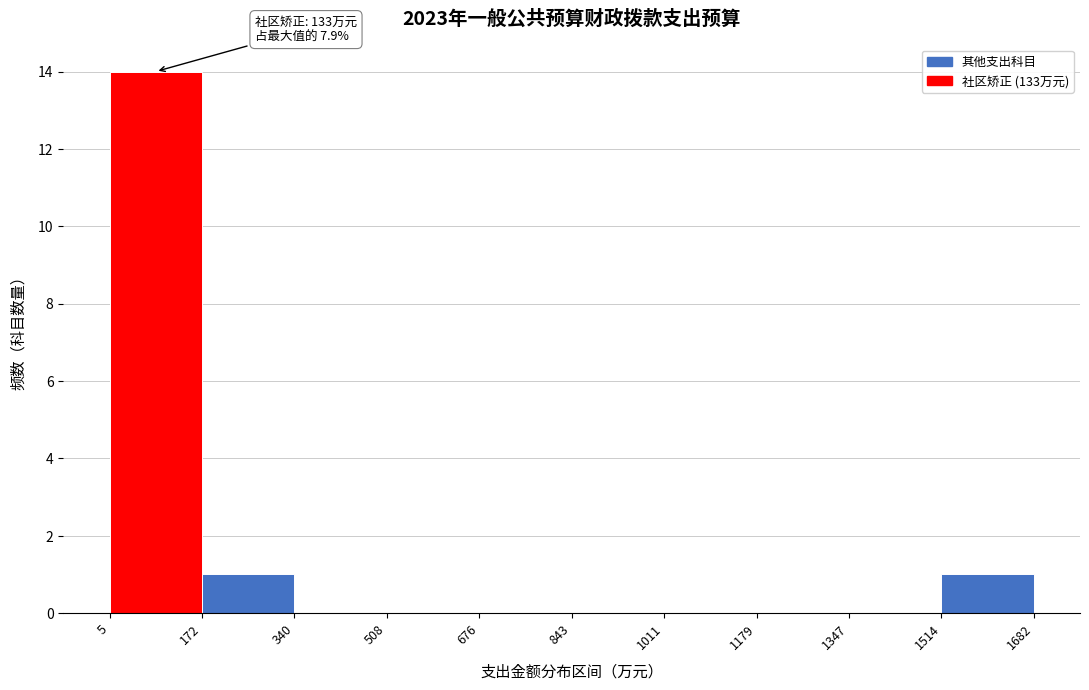

Over which range of the x-axis is the bar tallest?

5 to 172